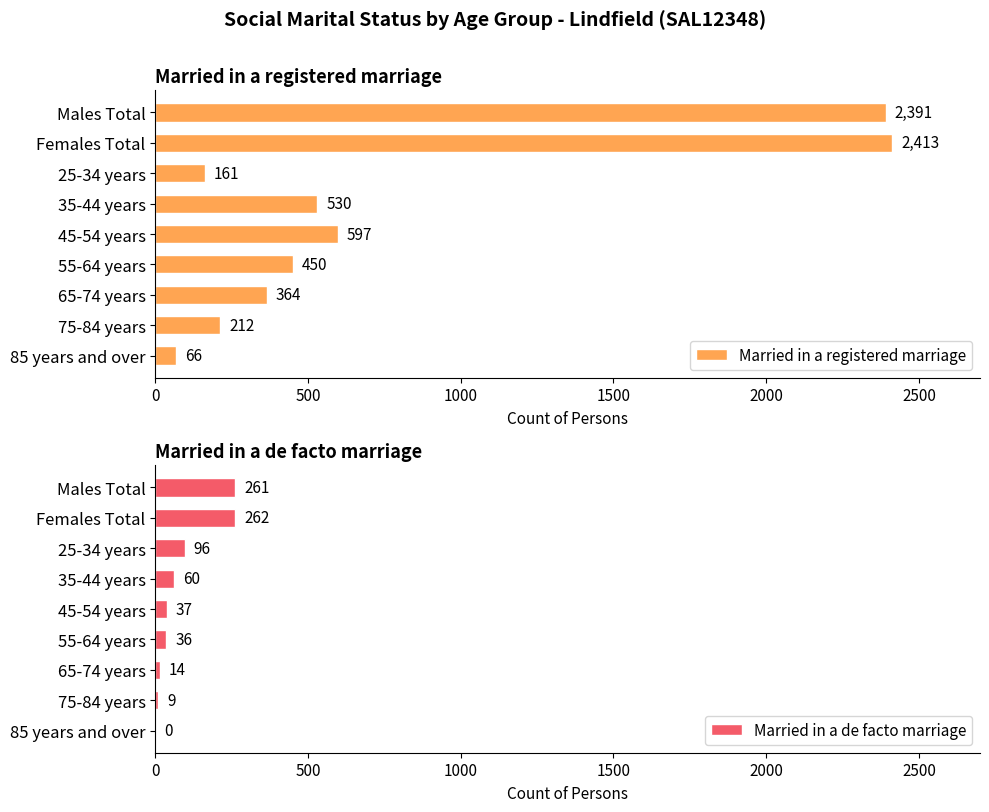

What is the difference between the maximum and minimum values in the Married in a registered marriage series?

2347